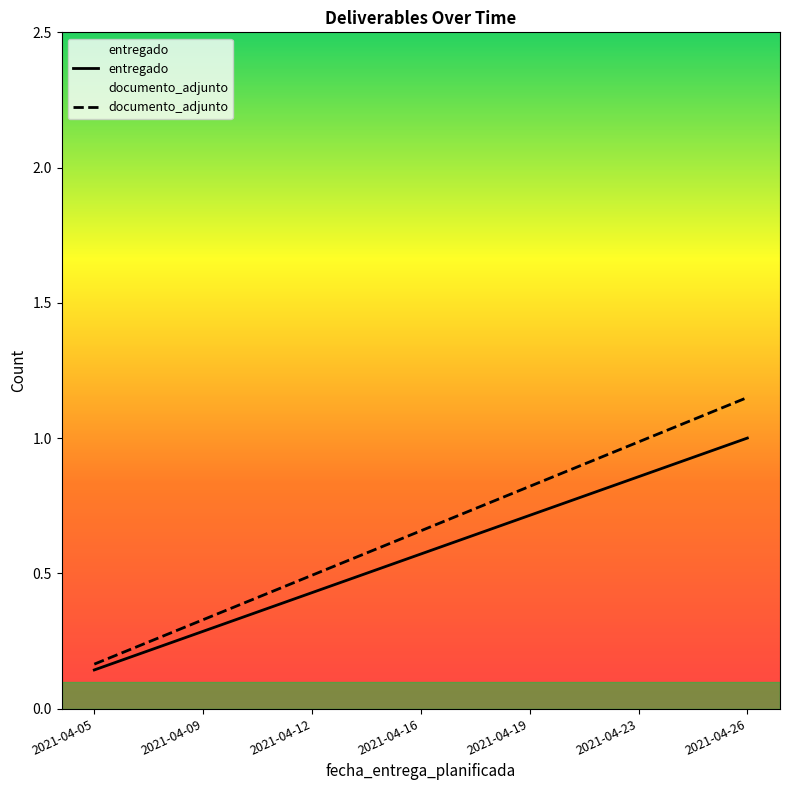

What is the highest value of the entregado series?

1.0